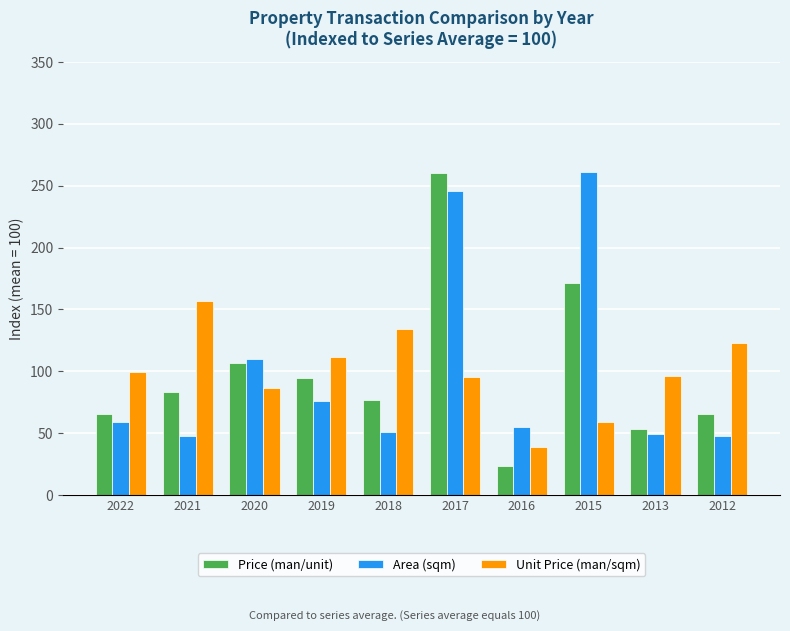

At which category is the sum across all series the highest?

2017